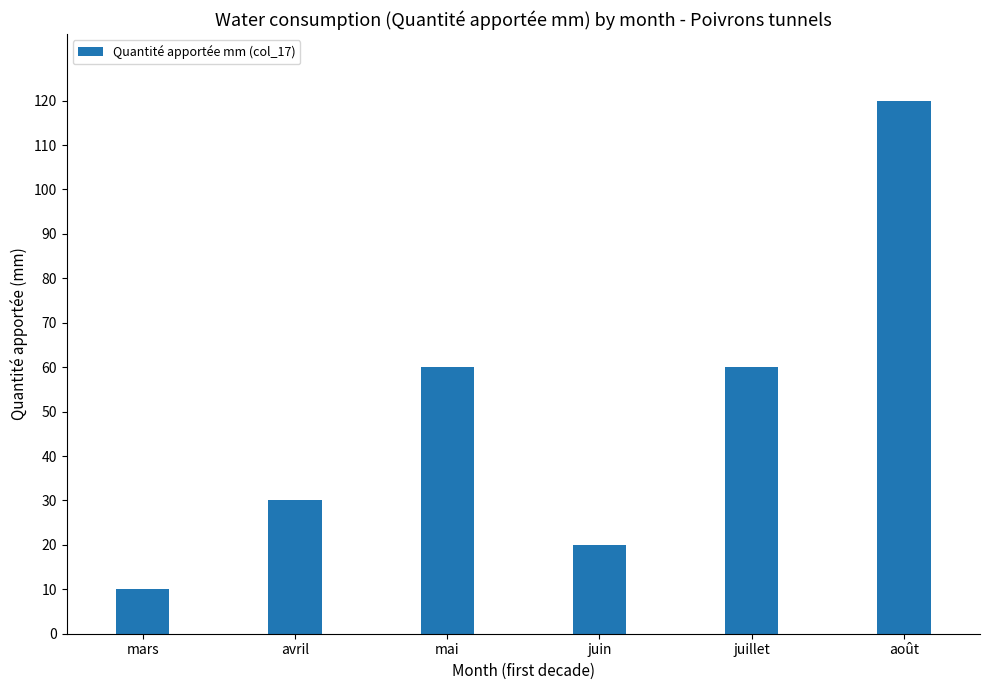

What is the difference between the values at juin and mars?

10